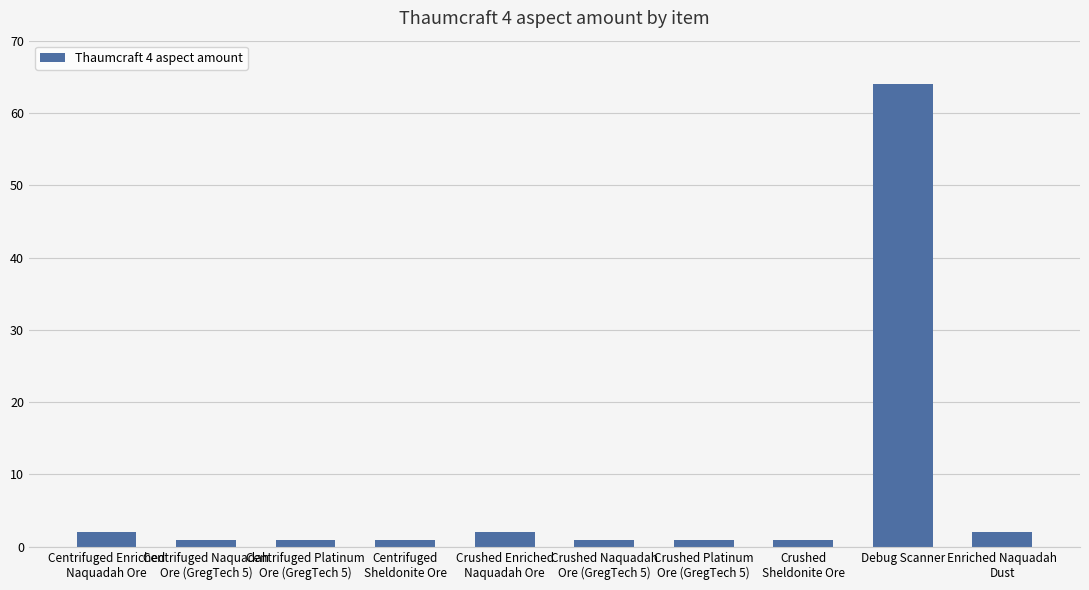

What is the sum of all values?

76